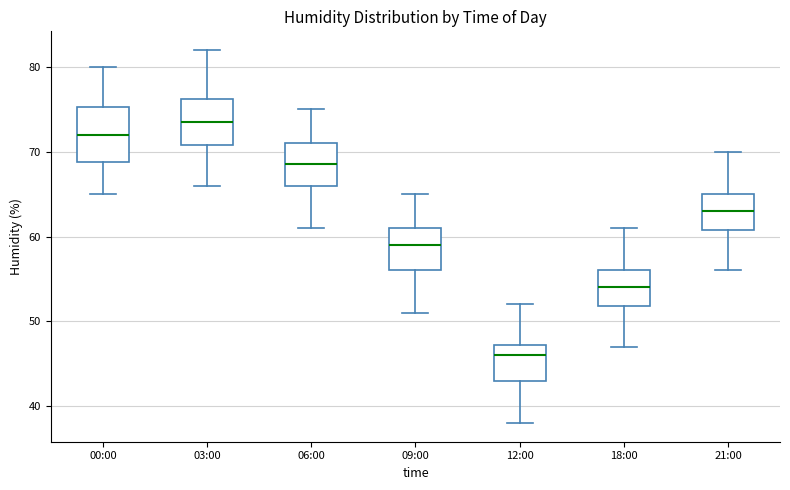

Comparing the boxes themselves (not the whiskers), which one is the tallest?

00:00